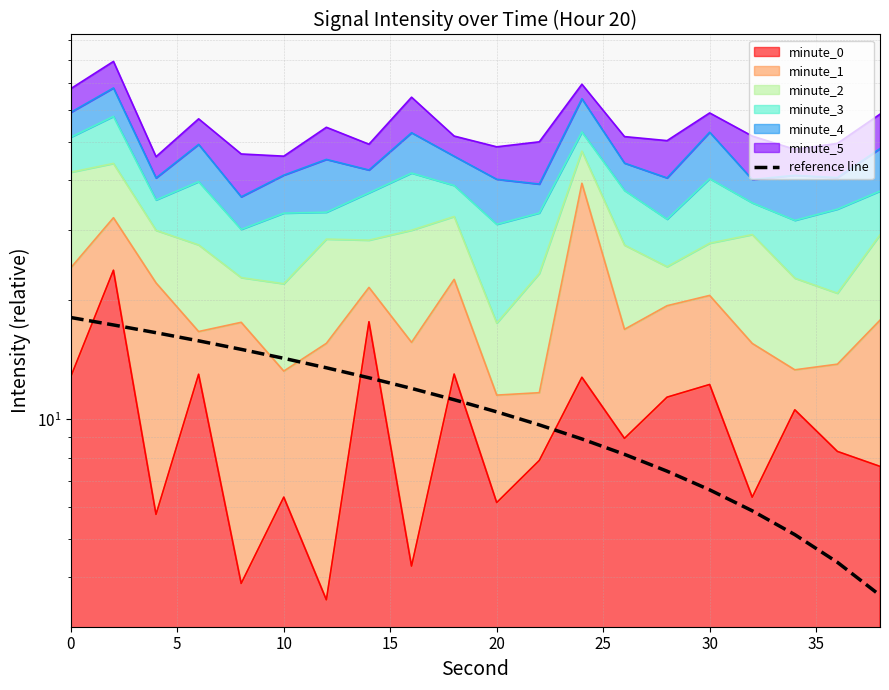

Reading right to left, list all the values displayed in this chart.

3.6	4.4	5.1	5.9	6.6	7.4	8.2	8.9	9.7	10.4	11.2	12.0	12.7	13.5	14.2	15.0	15.8	16.5	17.3	18.0